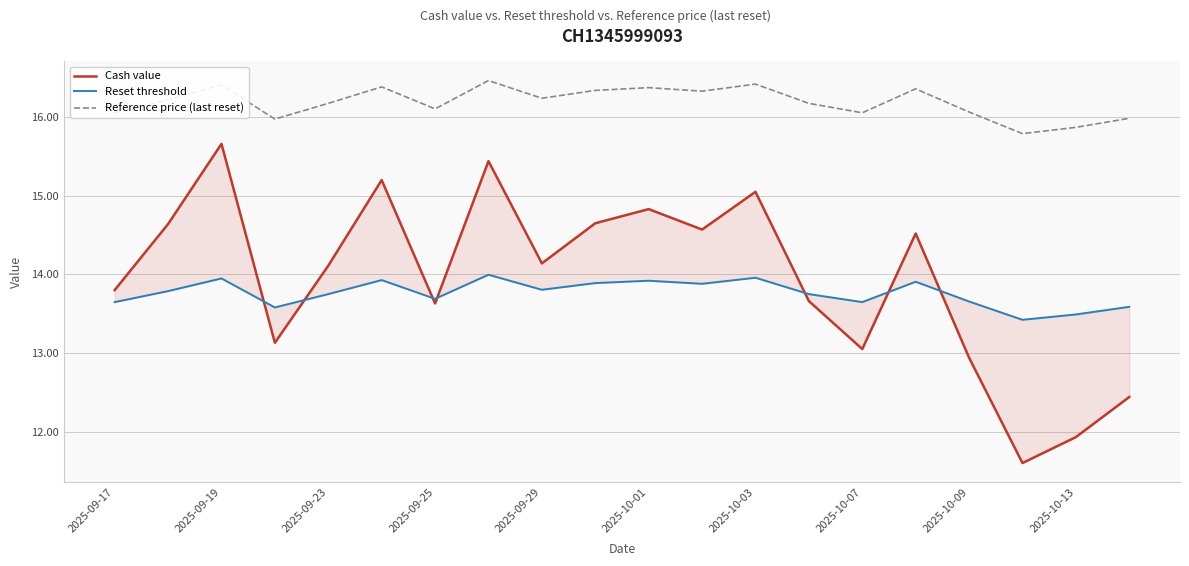

How many data points in Cash value are above 14?

11